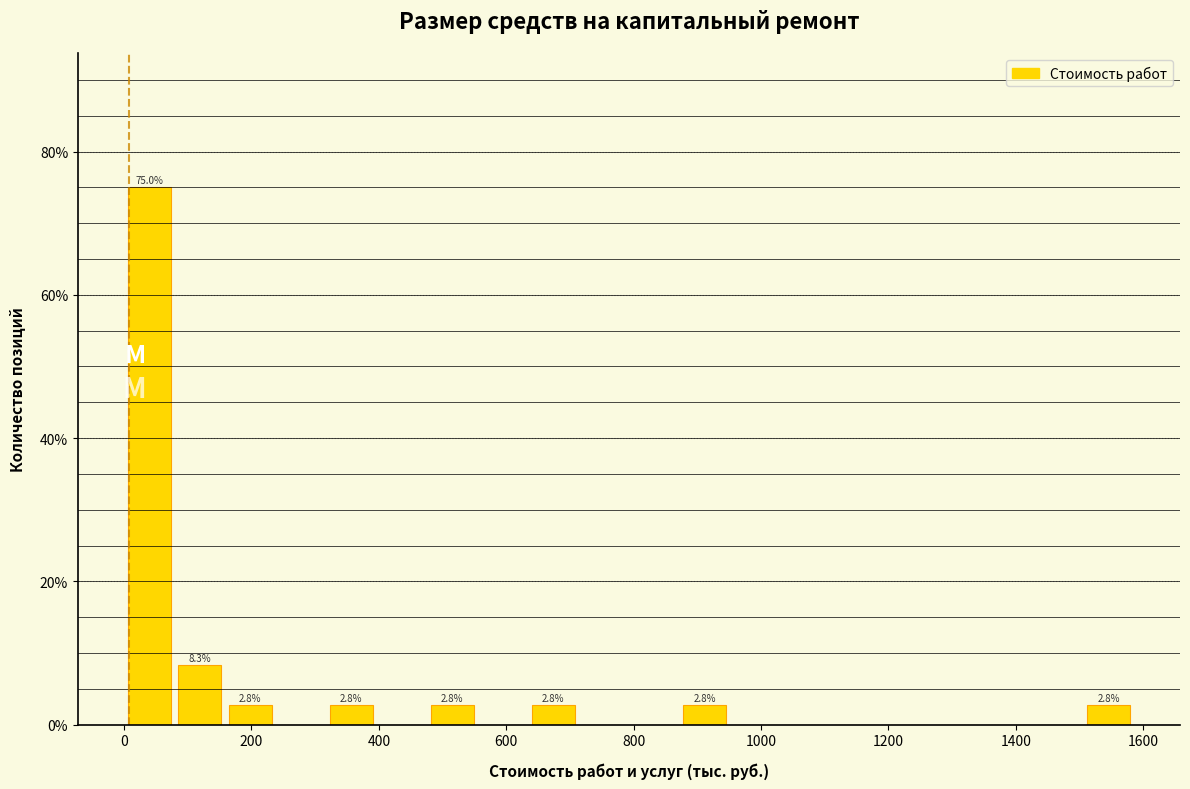

Read against the x-axis, roughly where is the centre of the tallest bar?

40